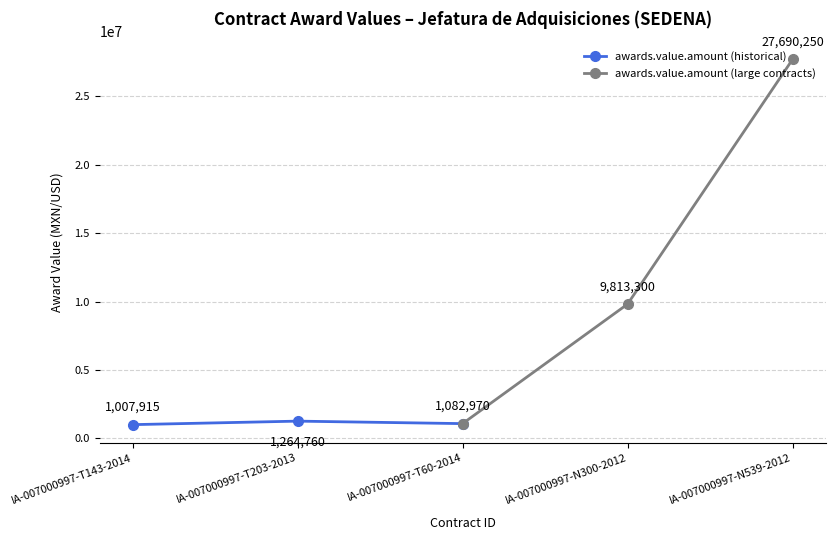

Is it true that awards.value.amount (historical) equals 1264760.0 at IA-007000997-T203-2013?

True